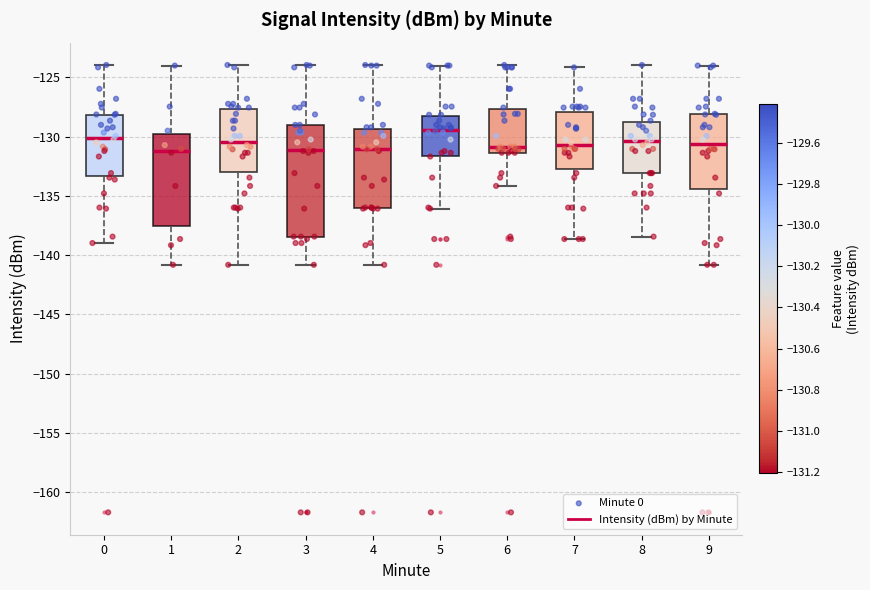

Comparing the boxes themselves (not the whiskers), which one is the tallest?

3